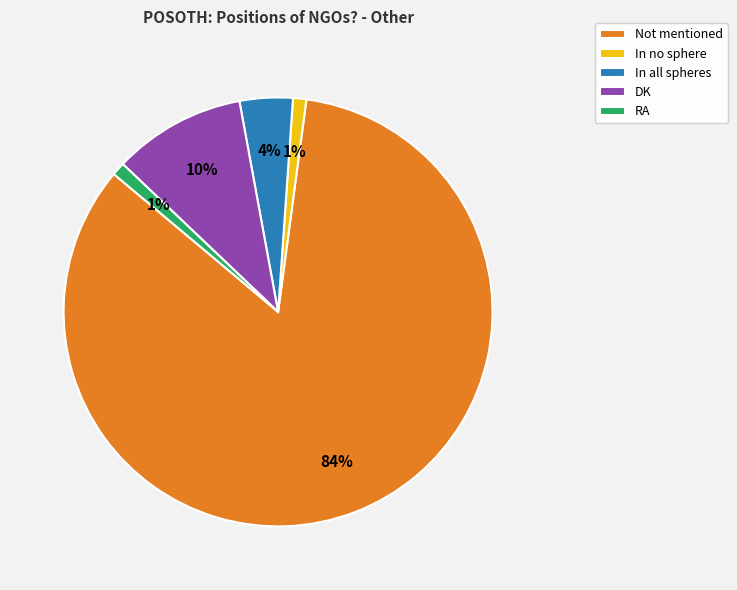

True or false: Not mentioned accounts for 84% of the total.

True